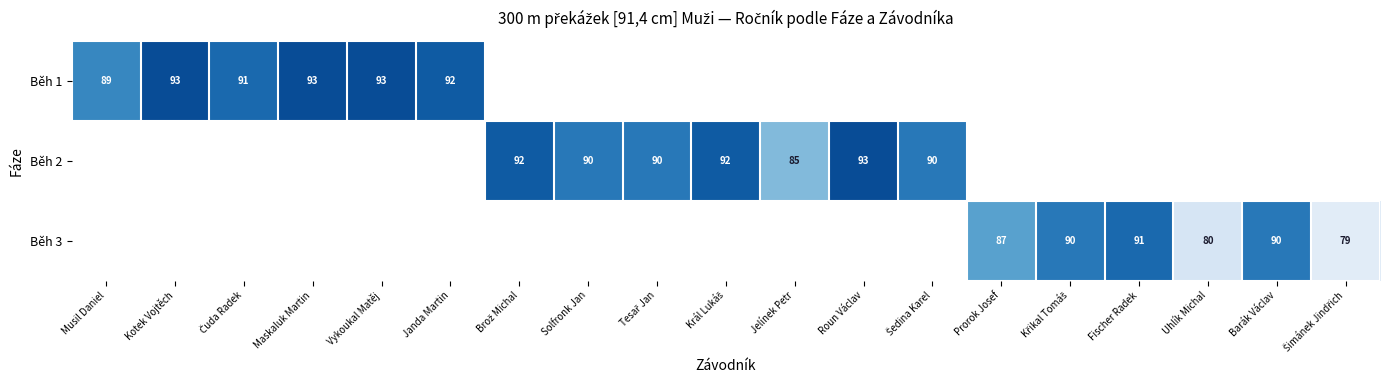

The Běh 3 series shows 57 at Prorok Josef. True or false?

False